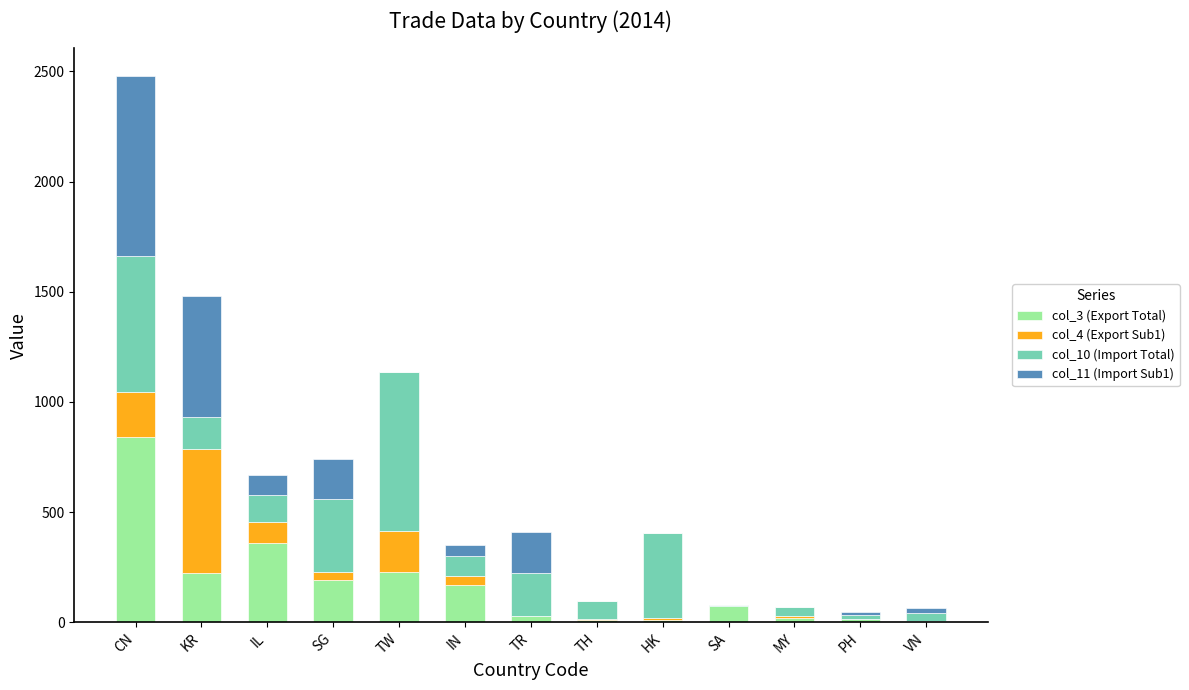

Which category has the highest value in the col_3 (Export Total) series?

CN